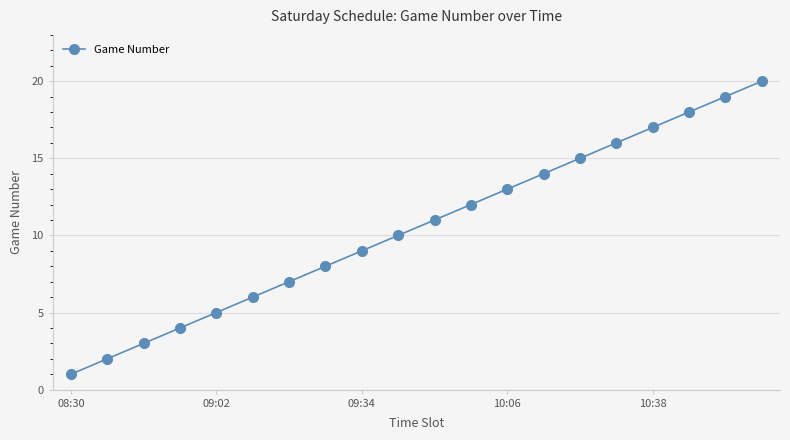

What is the minimum value shown in the chart?

1